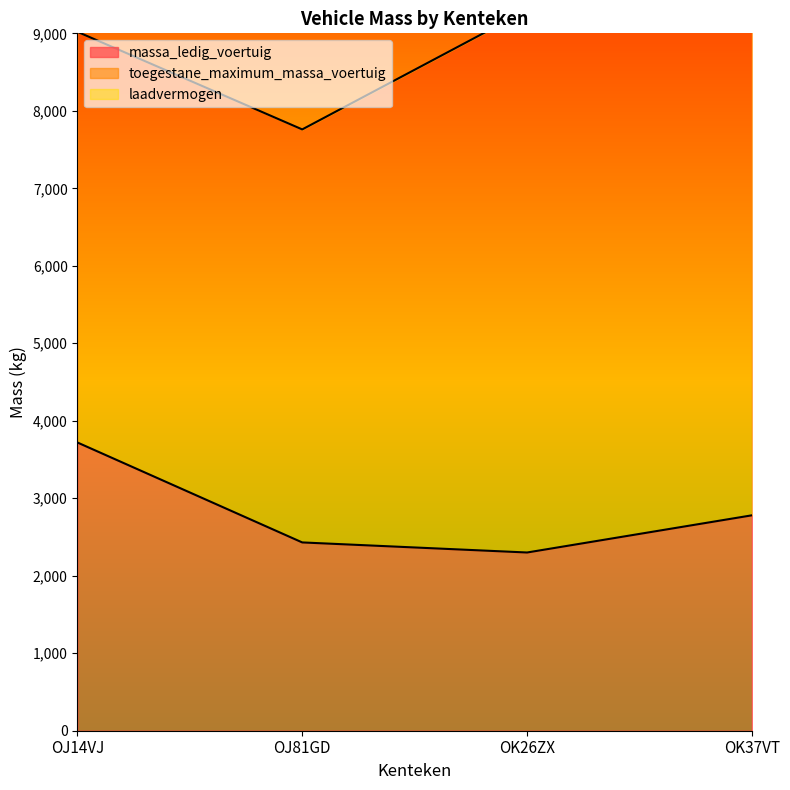

What is the label of the 1st point from the right?

OK37VT